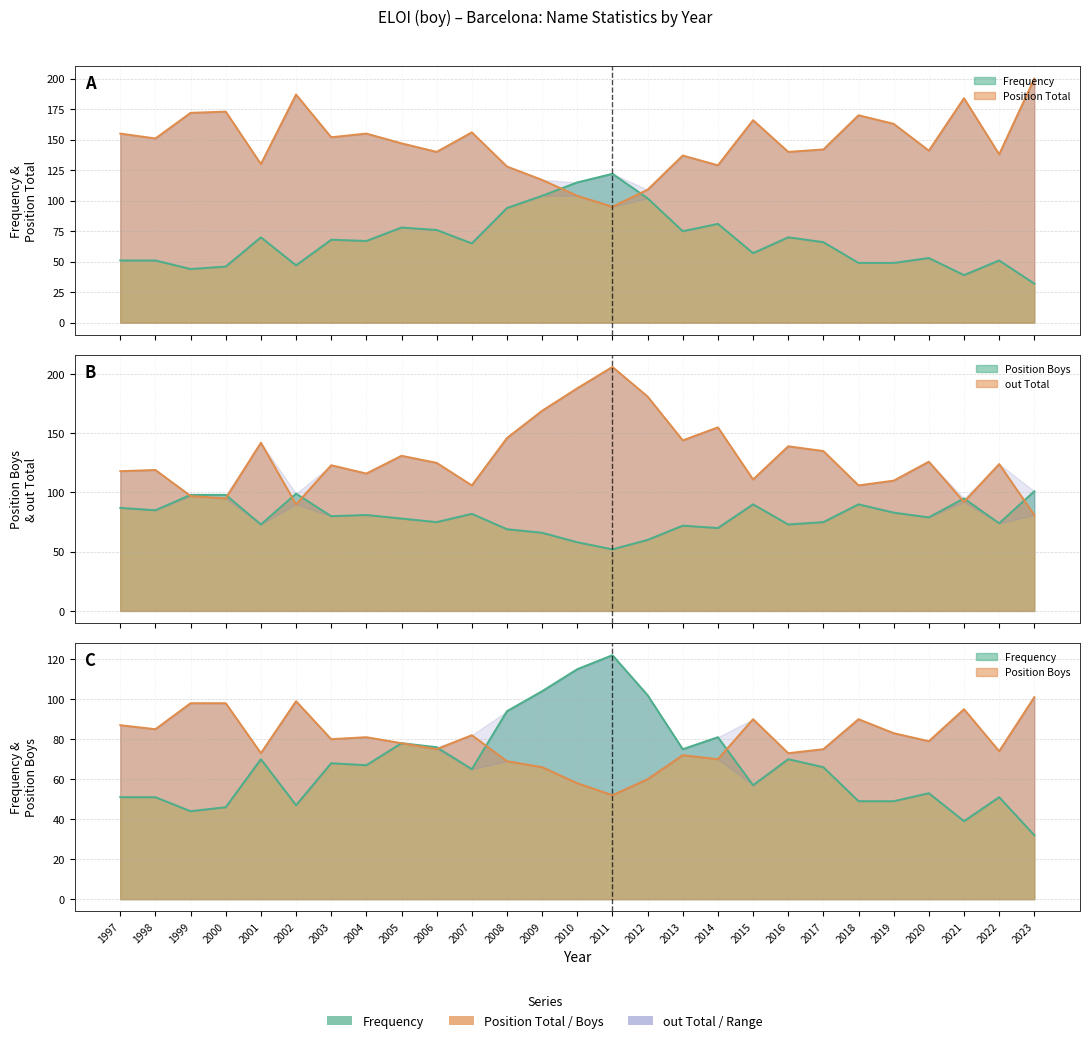

What is the difference between the maximum and minimum values in the Position Total series?

105